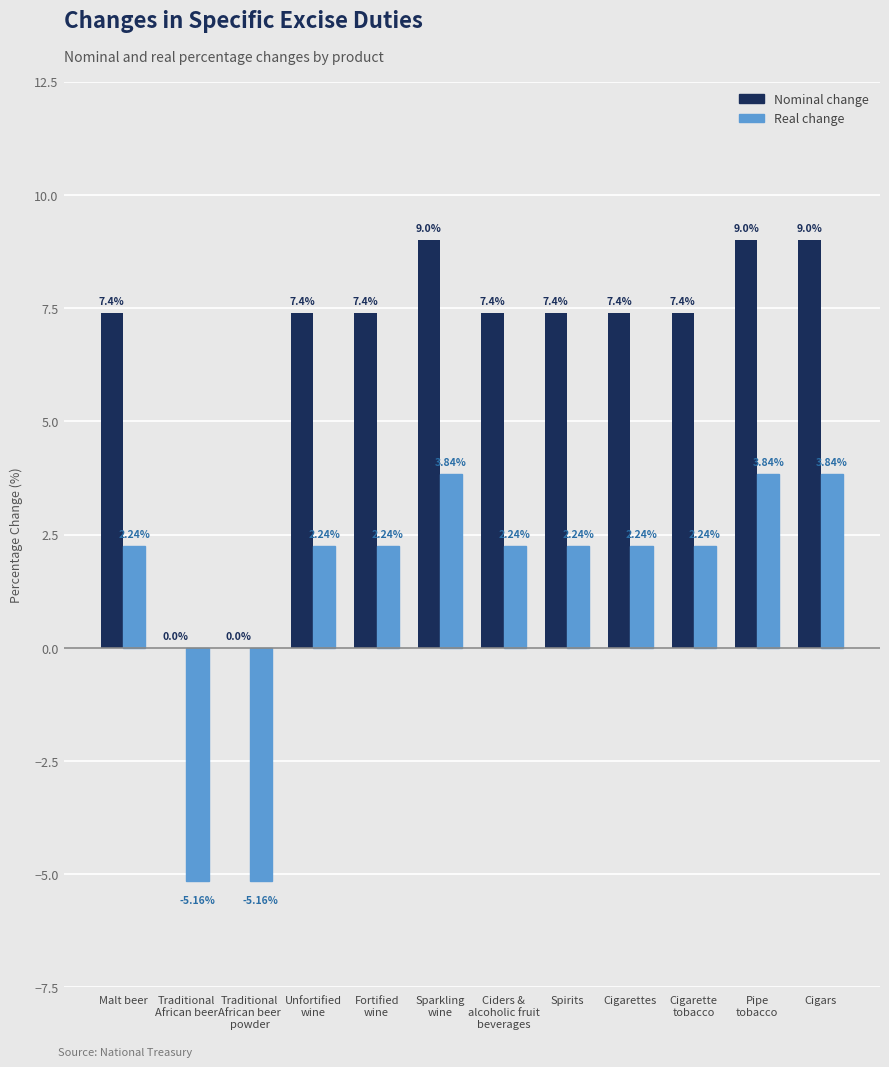

What is the spread (max minus min) of values at Malt beer?

5.2